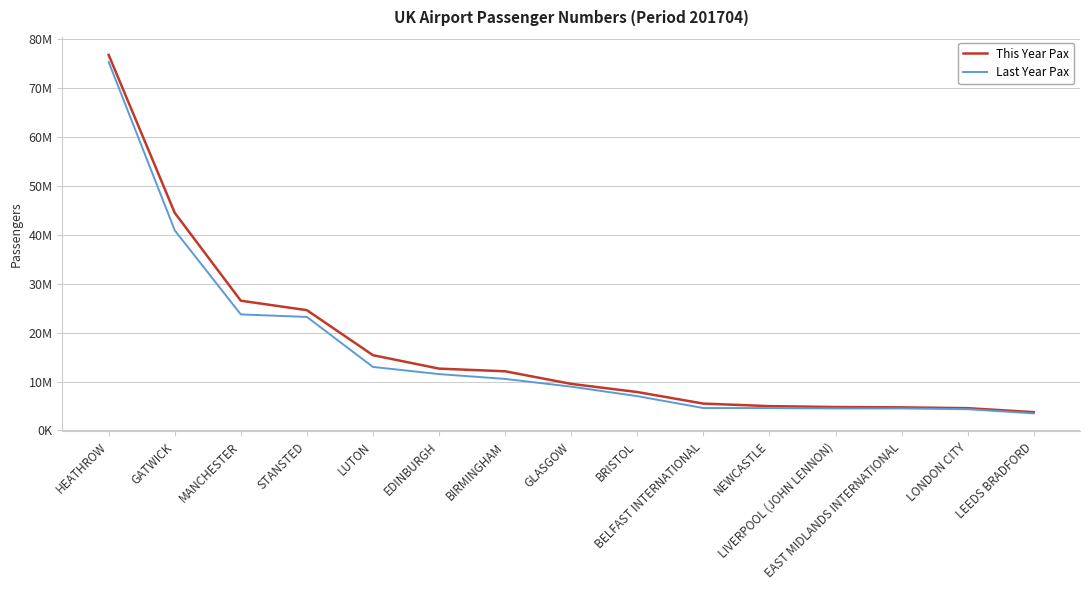

Is the value of Last Year Pax at EAST MIDLANDS INTERNATIONAL greater than the value of This Year Pax at LUTON?

No